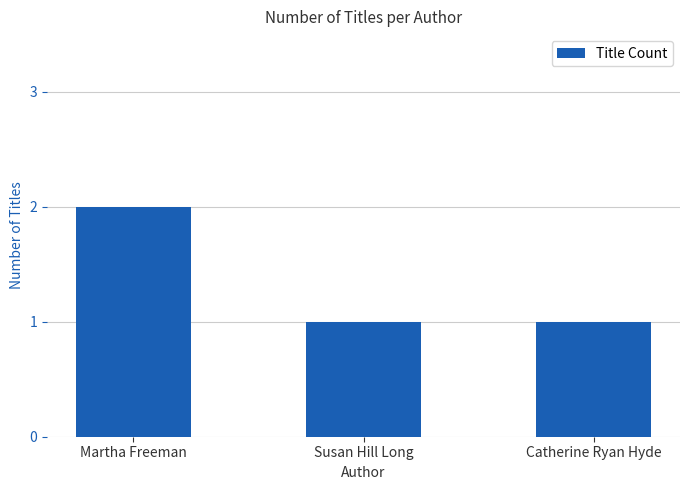

How many data points does each series have?

3